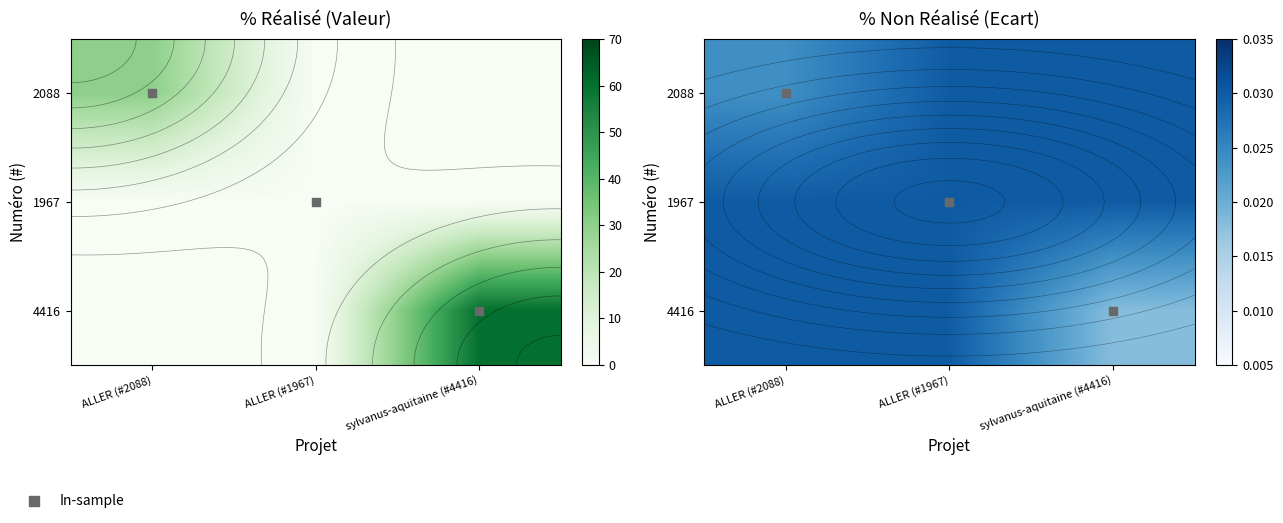

Which label corresponds to the largest value in the chart?

sylvanus-aquitaine (#4416)